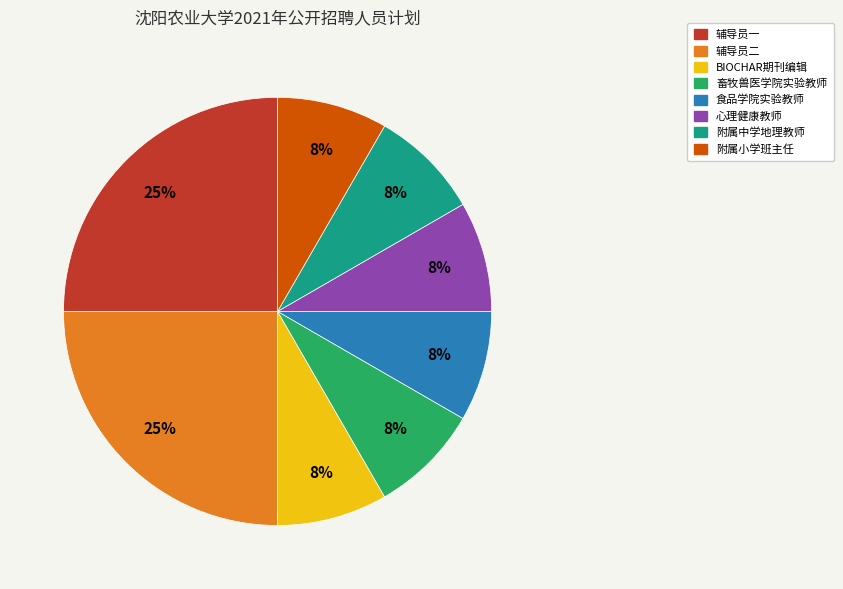

Is the sum of 食品学院实验教师 and 辅导员二 greater than half?

No